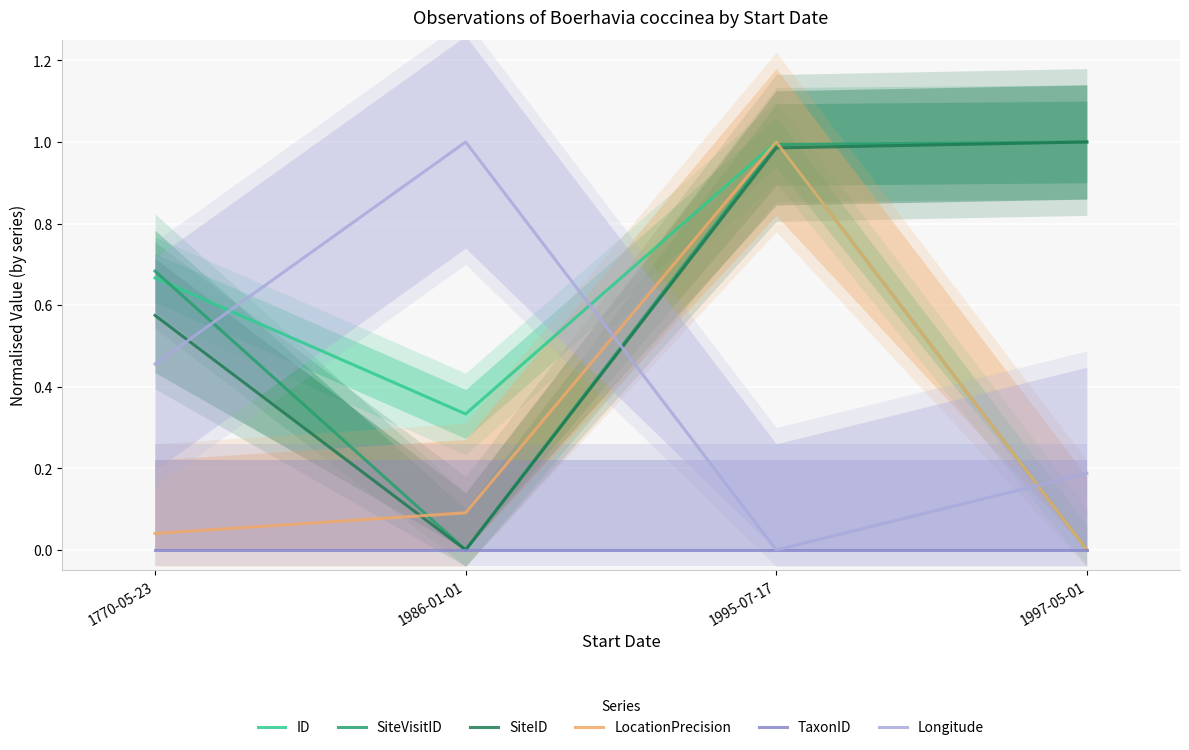

What position from the right is 1995-07-17?

2